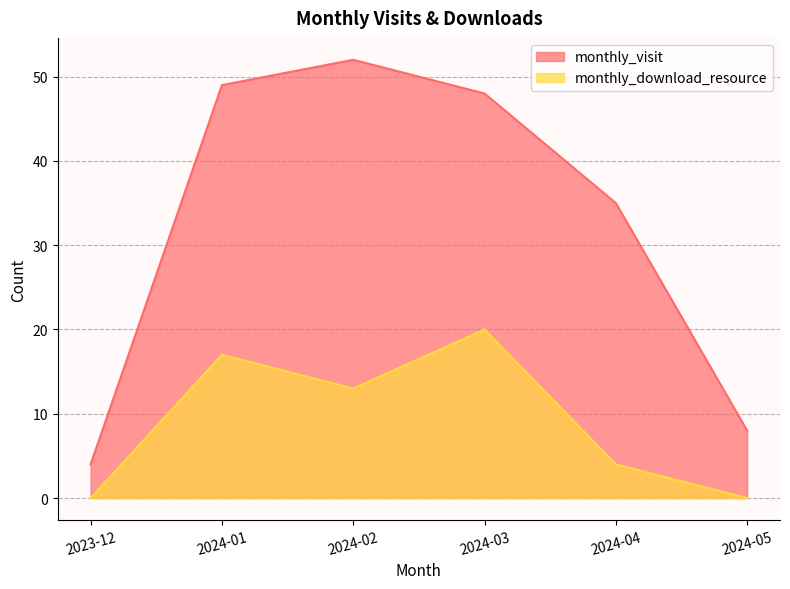

Is it true that monthly_download_resource equals 4 at 2024-04?

True